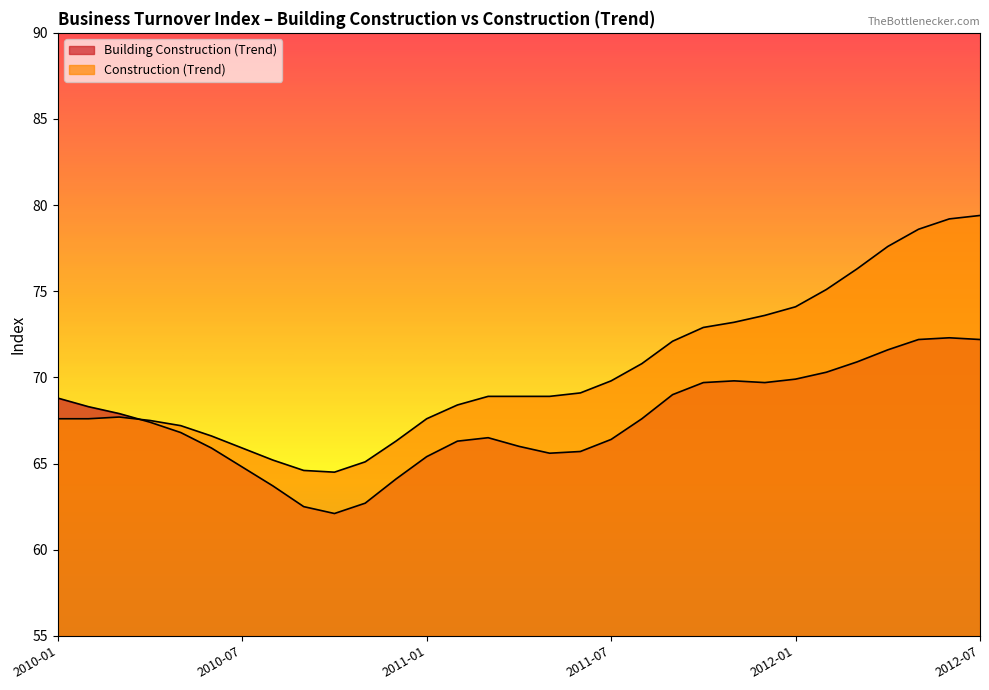

At how many categories does at least one series exceed 66?

26